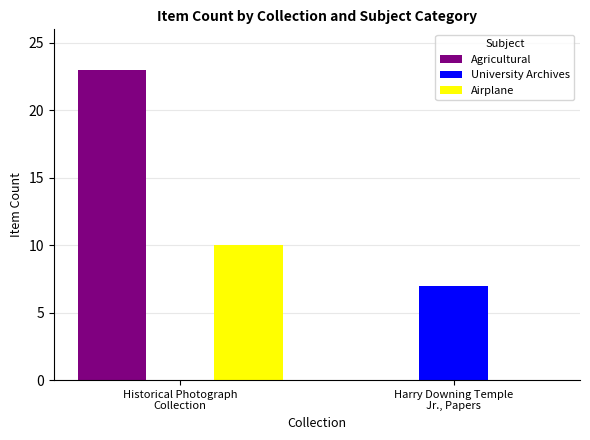

Which series has the largest total across all categories?

Agricultural